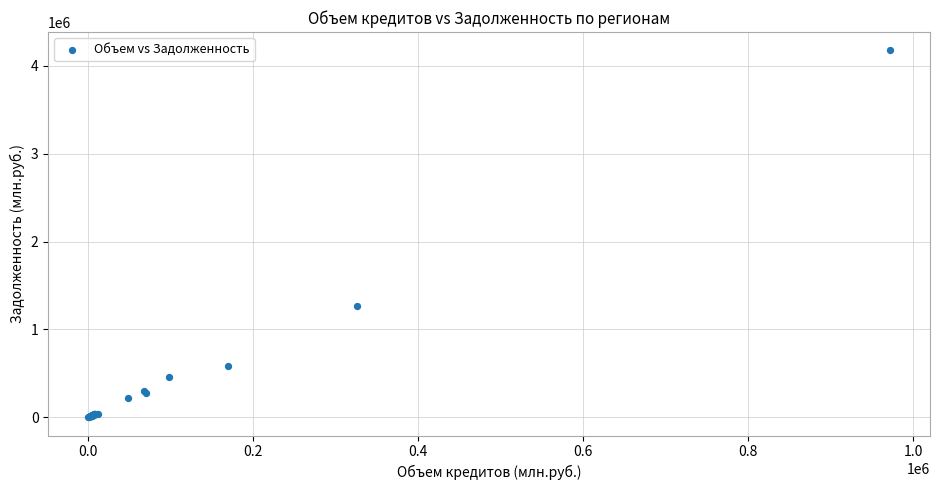

What Y value in the scatter plot is closest to 2087737?

1263313